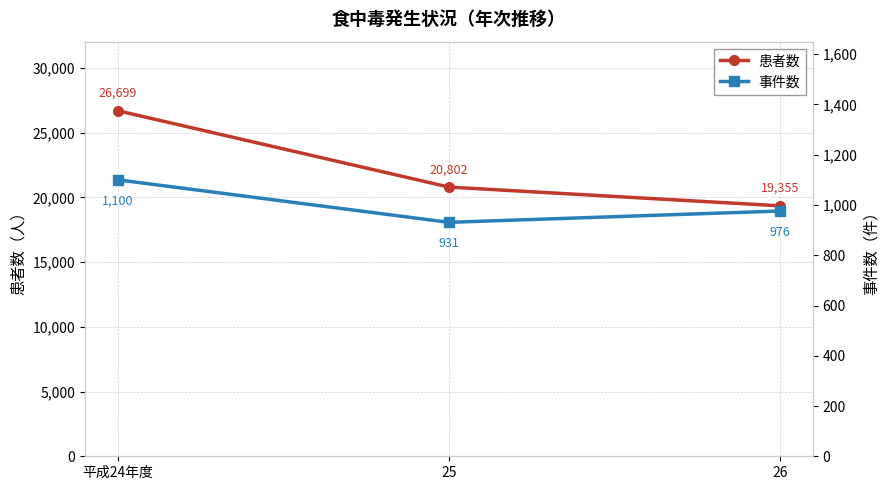

Which category has the highest value in the 患者数 series?

平成24年度